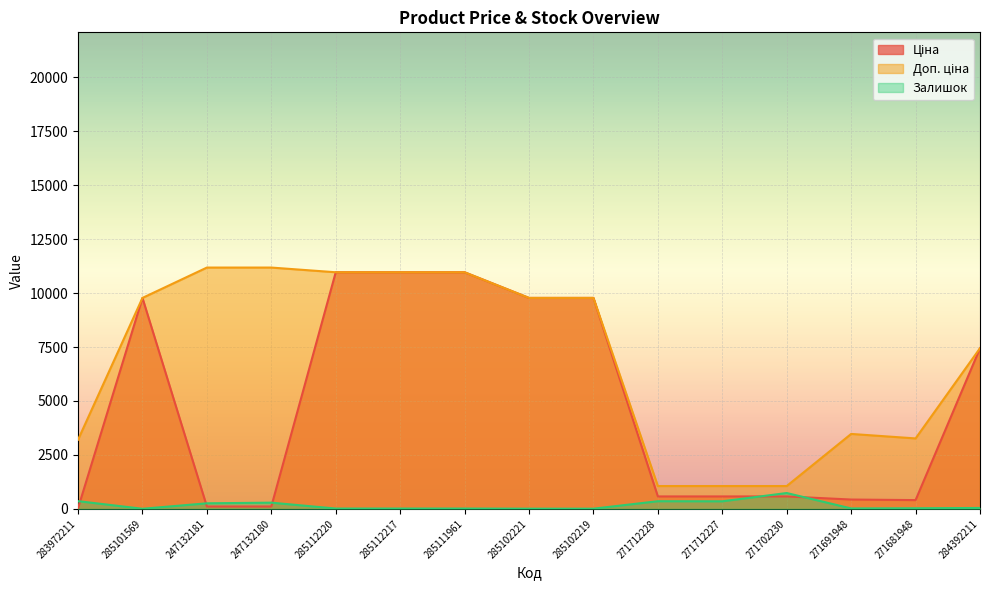

At 283972211, list the series in order from largest to smallest.

Доп. ціна, Залишок, Ціна